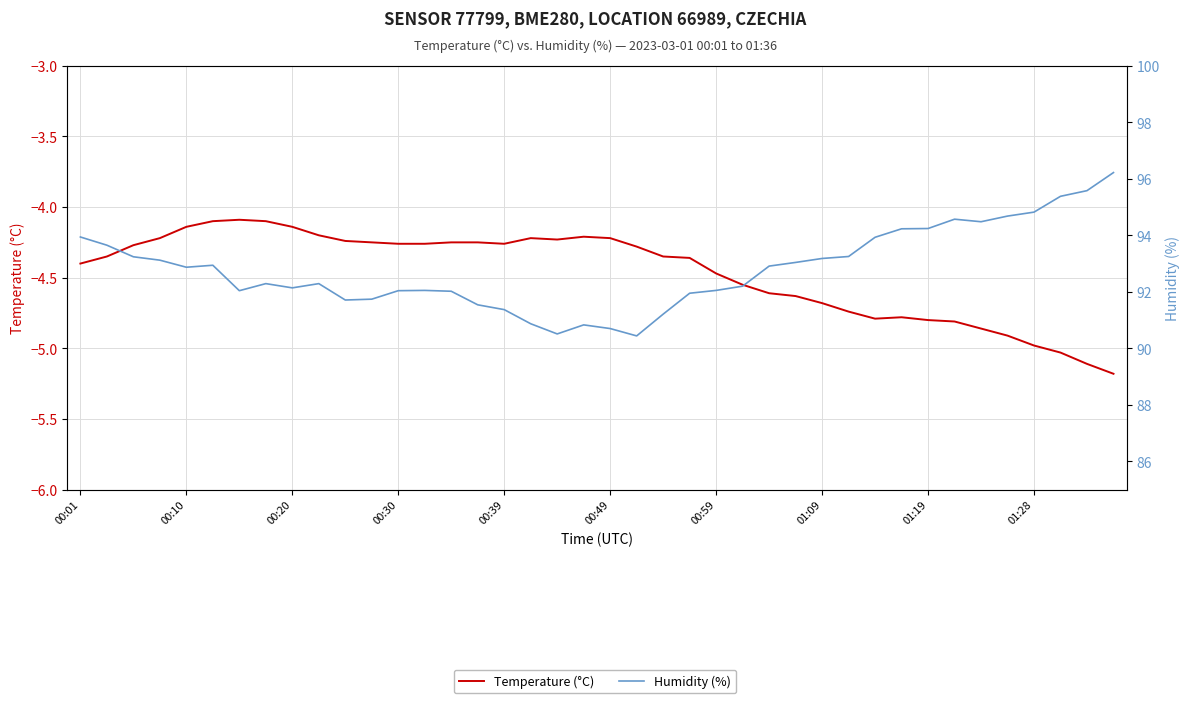

What is the average value of the Temperature (°C) series?

-4.5